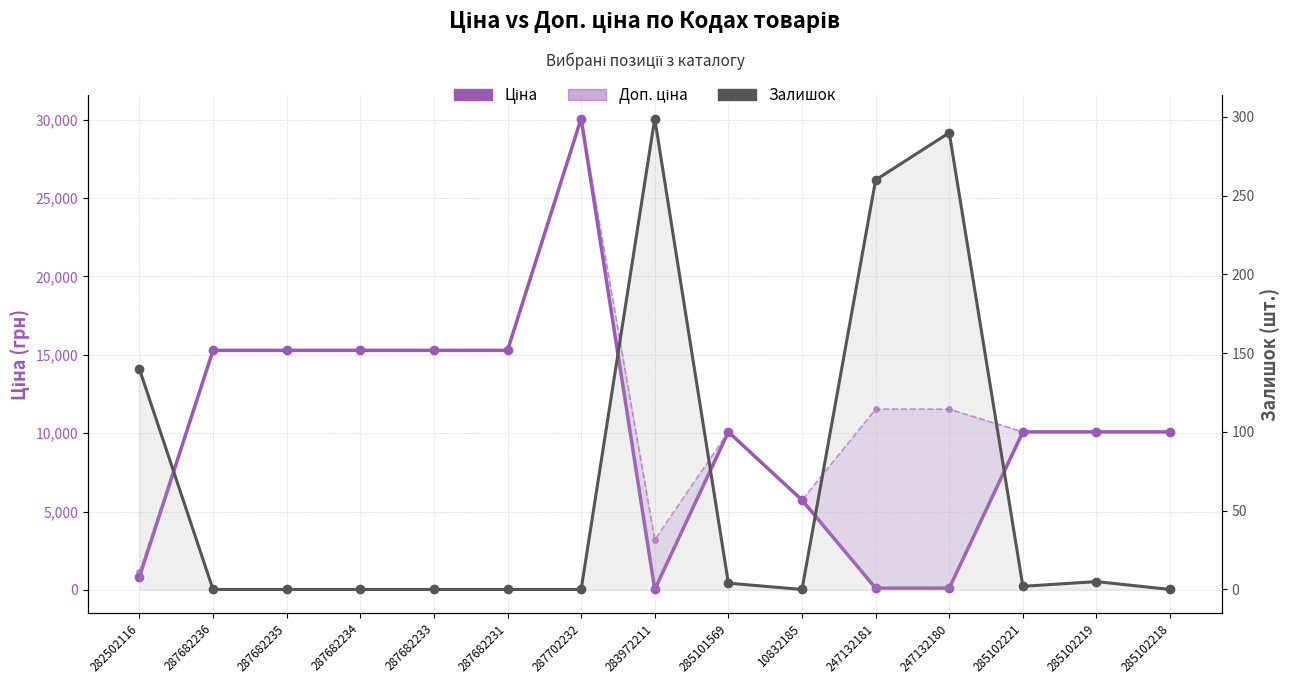

At which category does Ціна reach its first local valley?

283972211